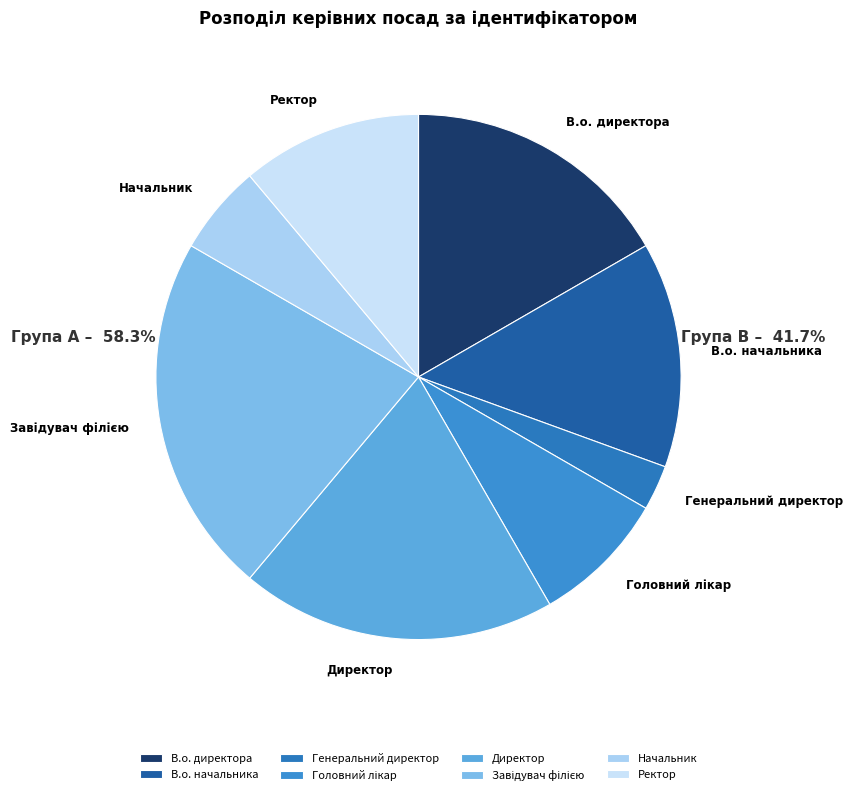

Is the sum of Начальник and В.о. директора greater than half?

No